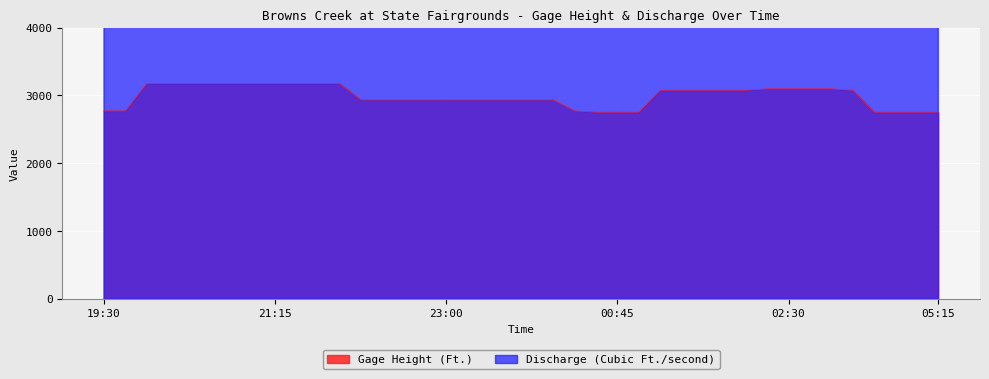

List the series in order of their overall mean, lowest first.

Gage Height (Ft.), Discharge (Cubic Ft./second)